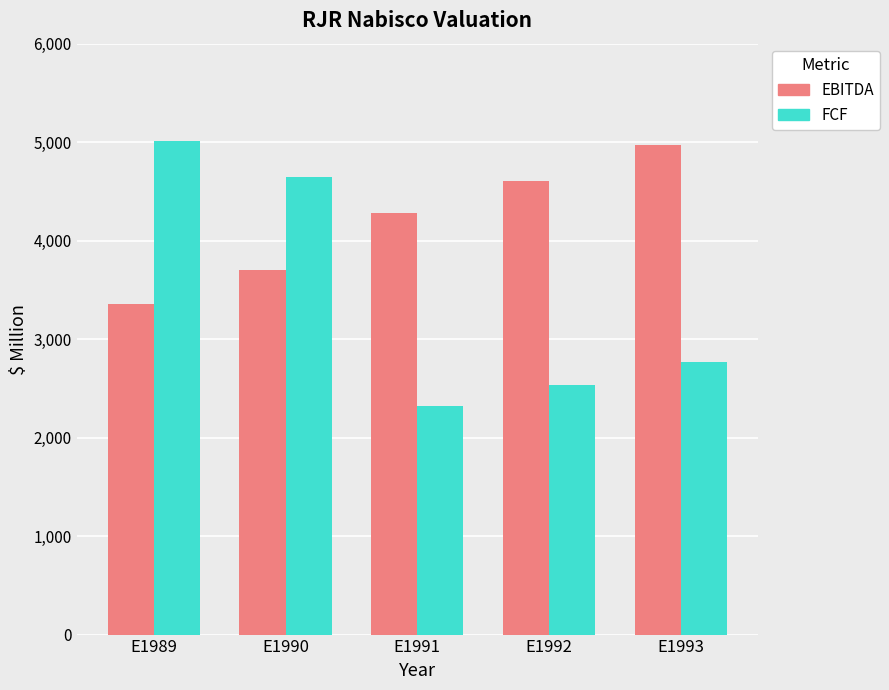

Are the bars horizontal?

No